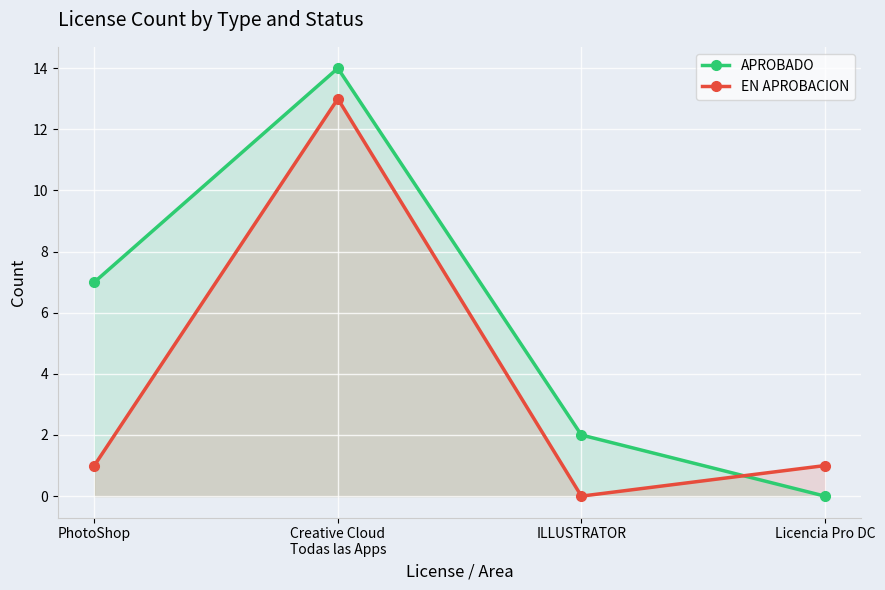

Reading left to right, list all the values displayed in this chart.

APROBADO: PhotoShop=7	Creative Cloud
Todas las Apps=14	ILLUSTRATOR=2	Licencia Pro DC=0
EN APROBACION: PhotoShop=1	Creative Cloud
Todas las Apps=13	ILLUSTRATOR=0	Licencia Pro DC=1